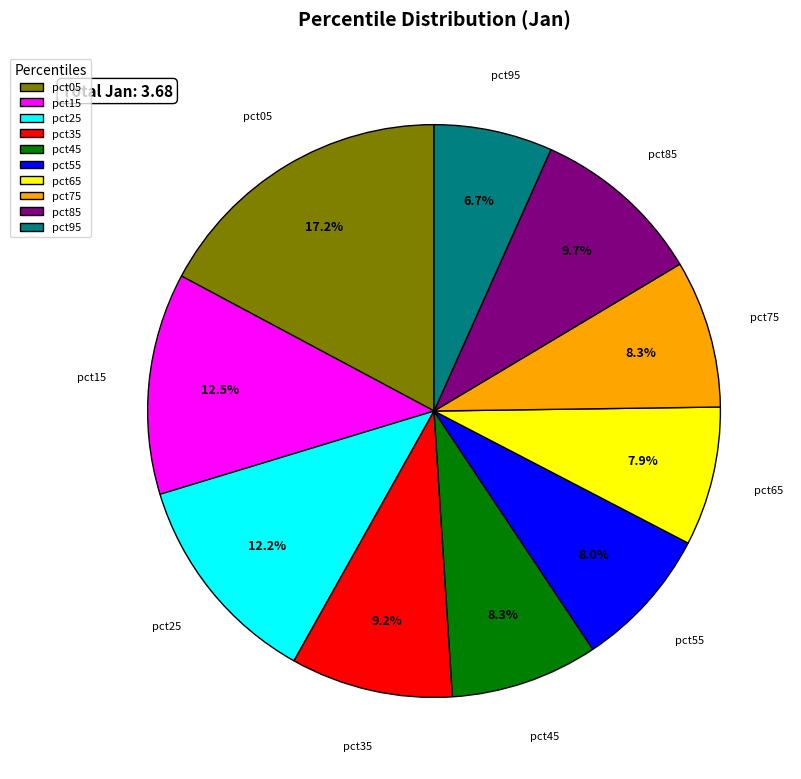

Is there any slice that represents more than half of the pie?

No